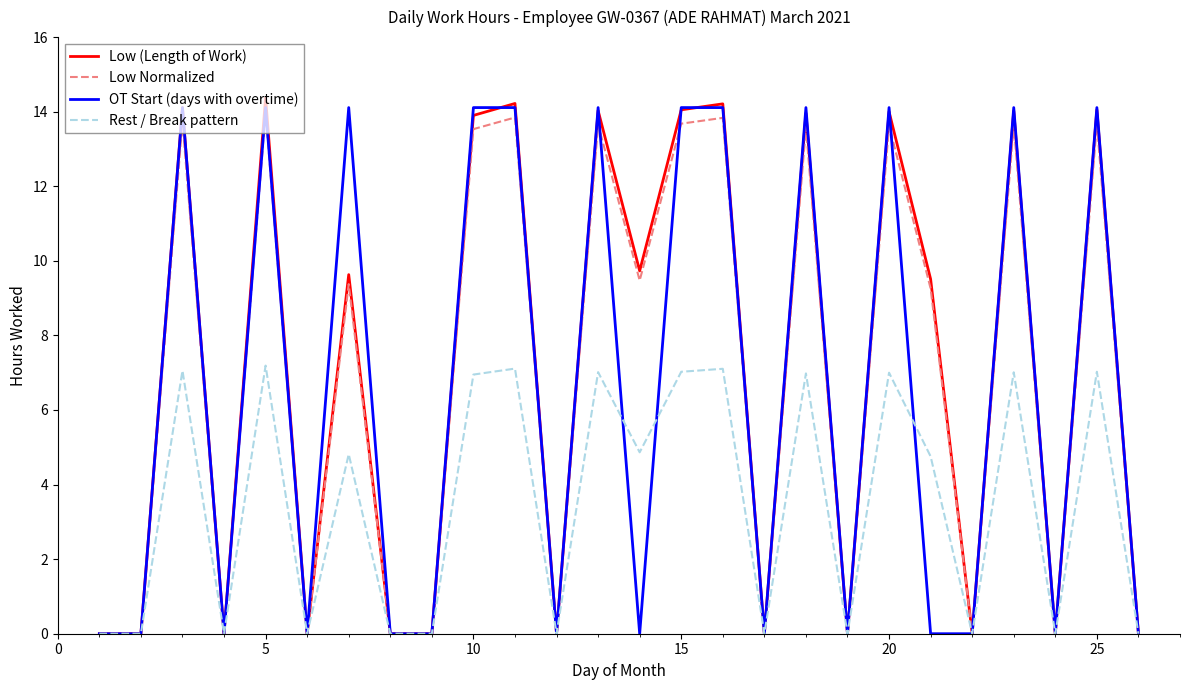

What is the highest value of the Rest / Break pattern series?

7.2